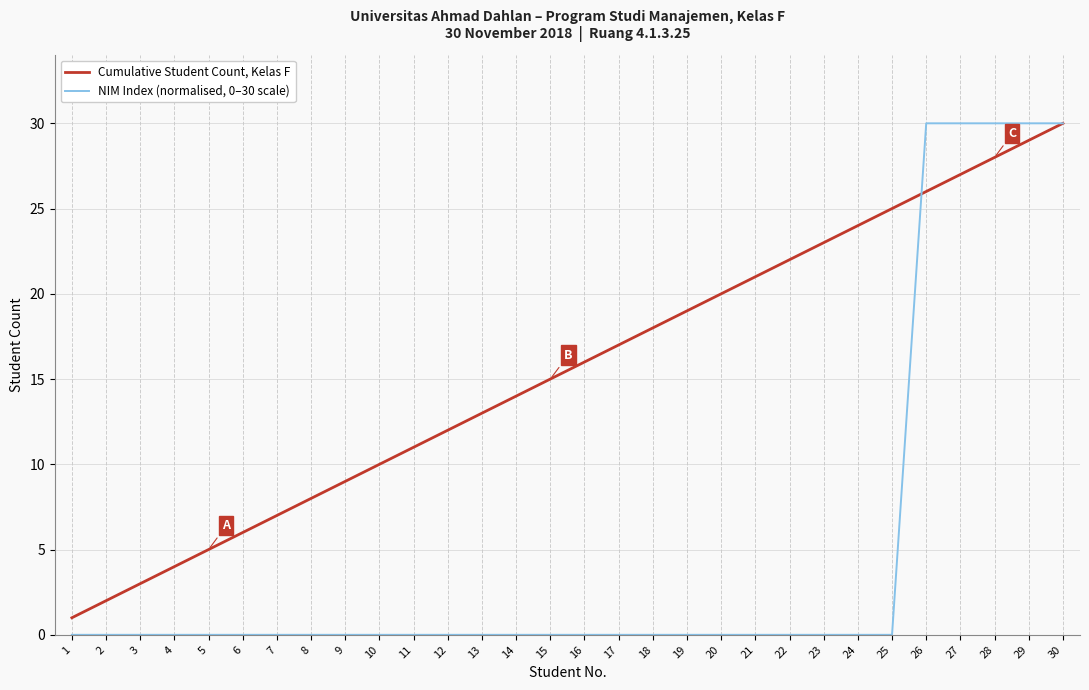

Where is Cumulative Student Count, Kelas F nearest to the value 15?

15